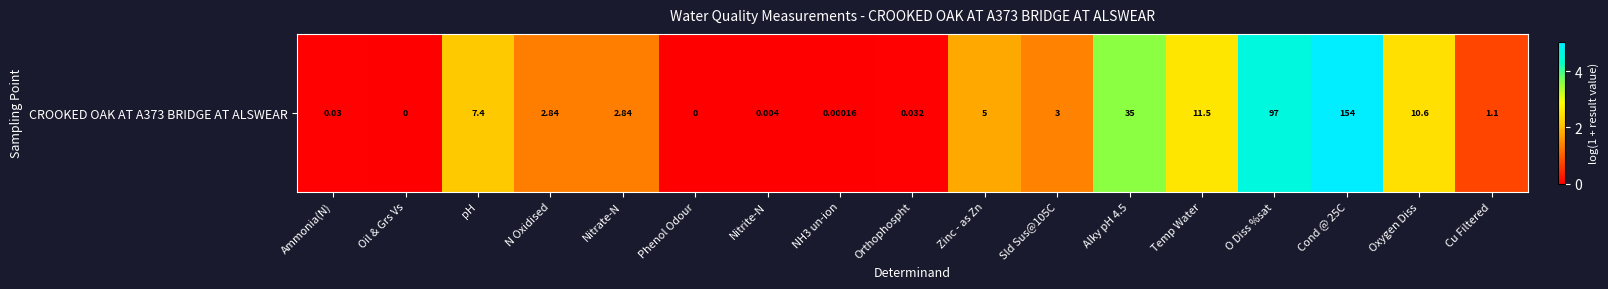

Rank the categories by value from highest to lowest.

Cond @ 25C, O Diss %sat, Alky pH 4.5, Temp Water, Oxygen Diss, pH, Zinc - as Zn, Sld Sus@105C, N Oxidised, Nitrate-N, Cu Filtered, Orthophospht, Ammonia(N), Nitrite-N, NH3 un-ion, Oil & Grs Vs, Phenol Odour